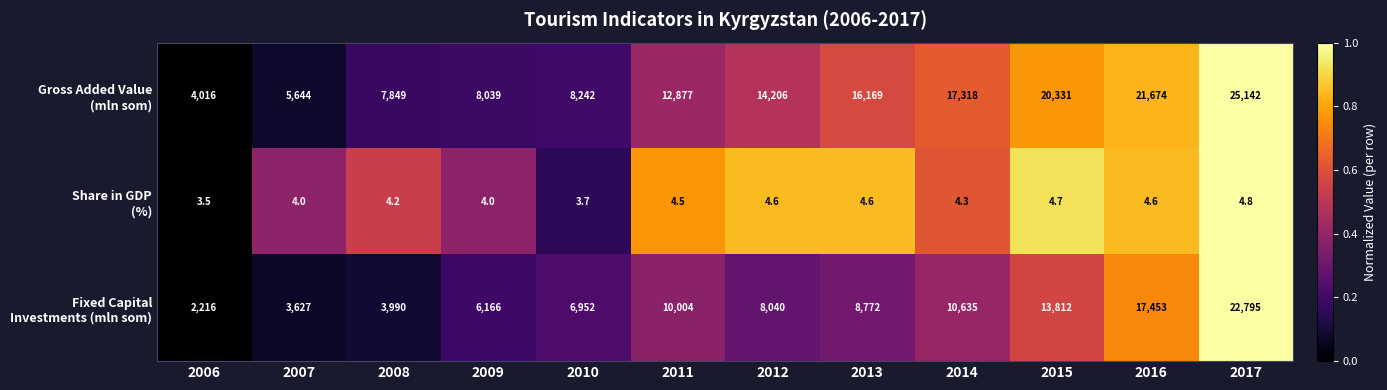

What is the difference between the highest and lowest values at 2013?

16164.4